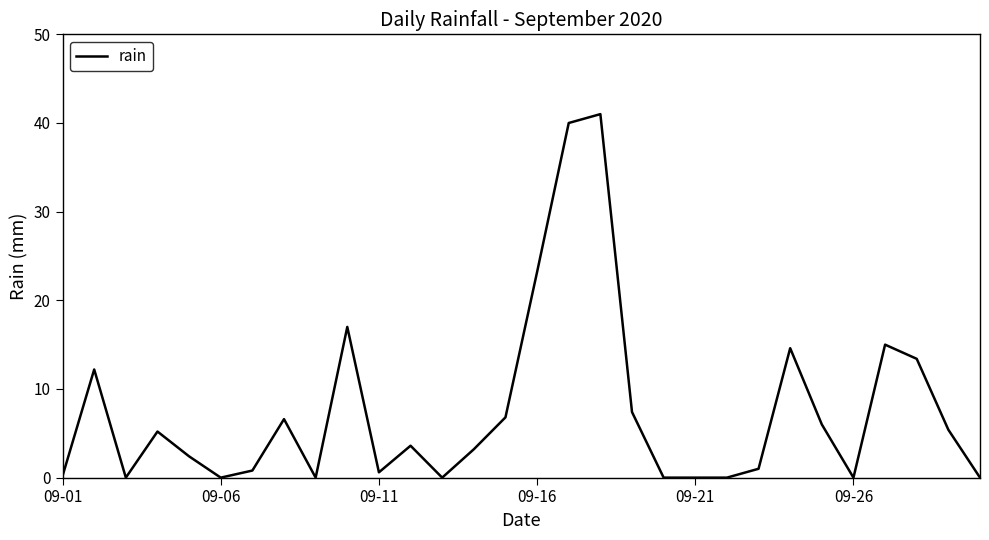

What is the difference between the maximum and minimum values?

41.0